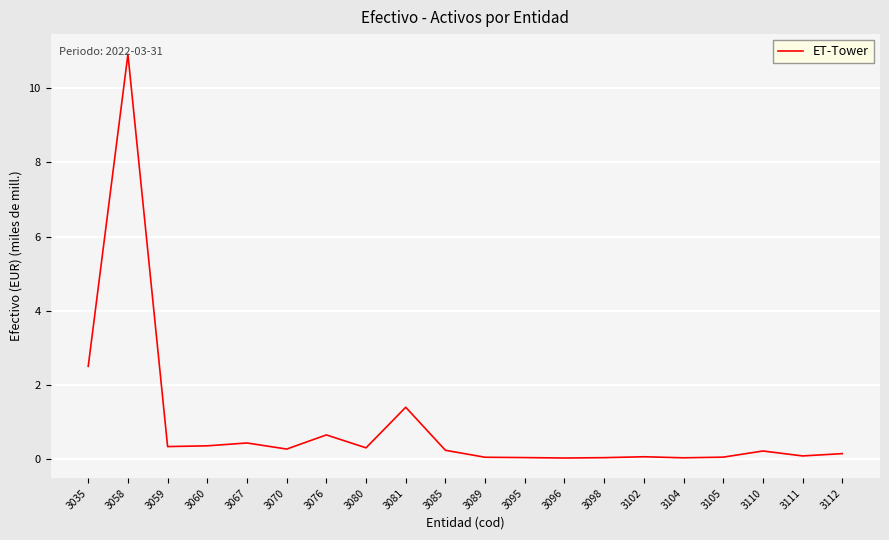

Where is the data nearest to the value 5?

3035